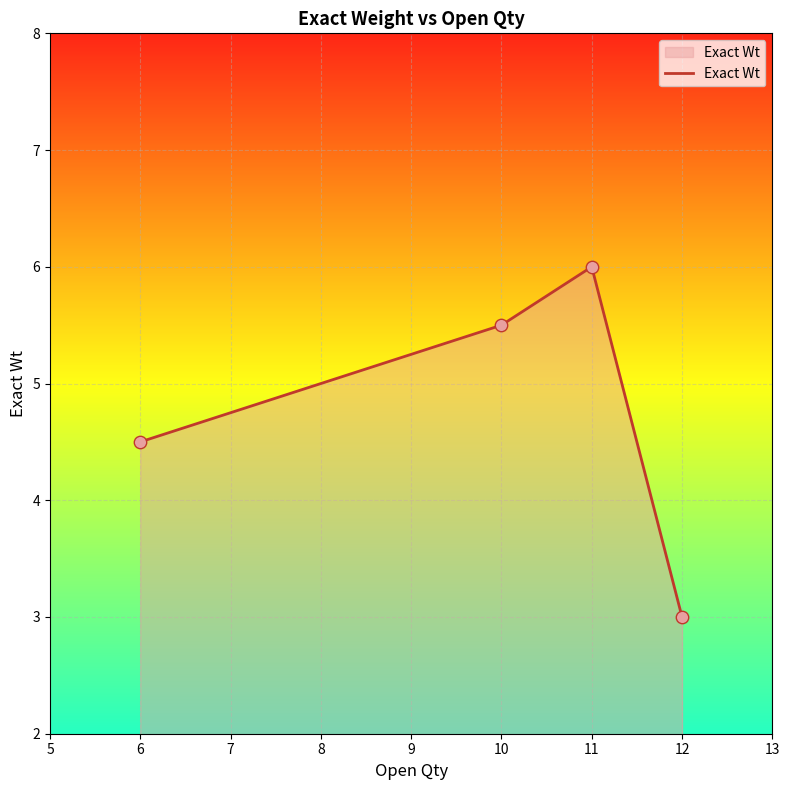

What is the ratio of the value at 11 to the value at 12?

2.0